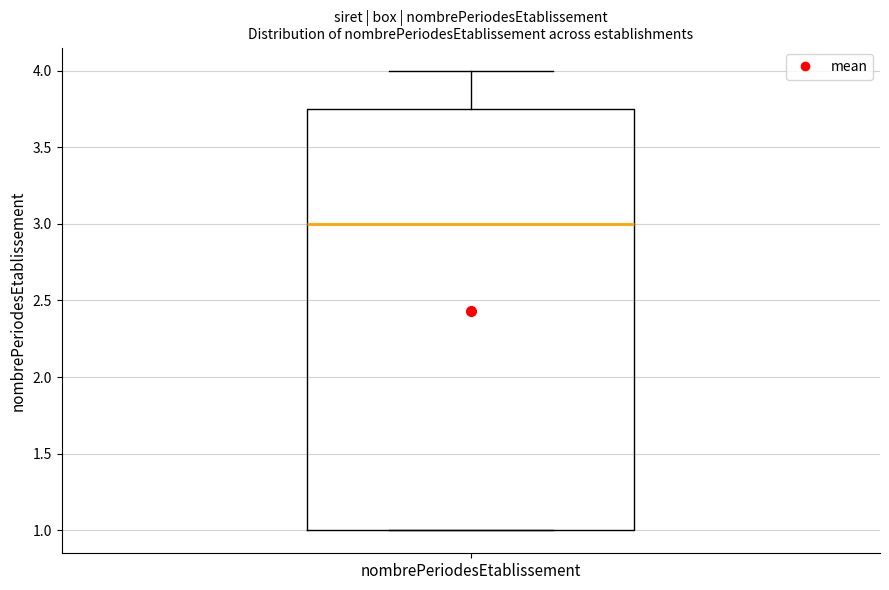

Transcribe this box plot: give where the median line is, the range the box spans, and where the two whiskers end, as read against the y-axis. The values are not printed on the chart, so give them approximately, as read against the axis.

median 3.00, box 1.00 to 3.75, whiskers 1.00 to 4.00